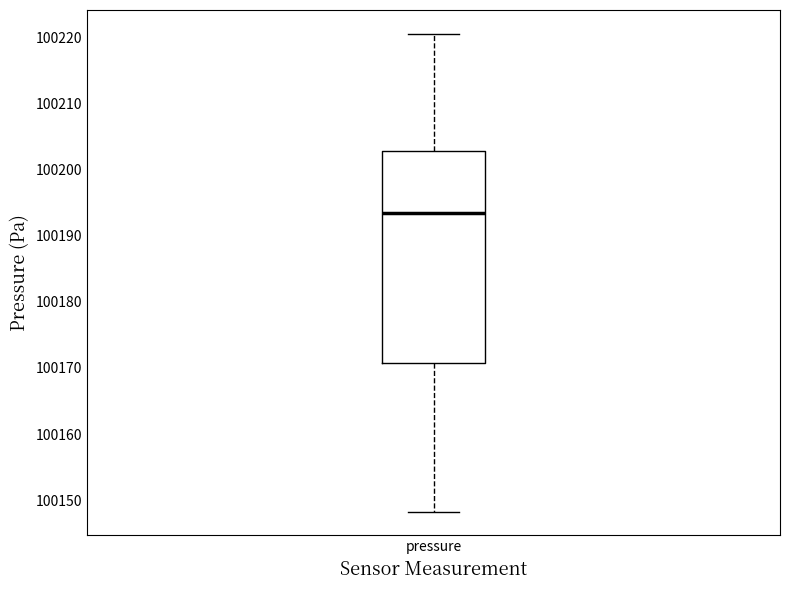

Where is the upper edge of the box for pressure on the y-axis? The values are not printed on the chart, so give them approximately, as read against the axis.

100203